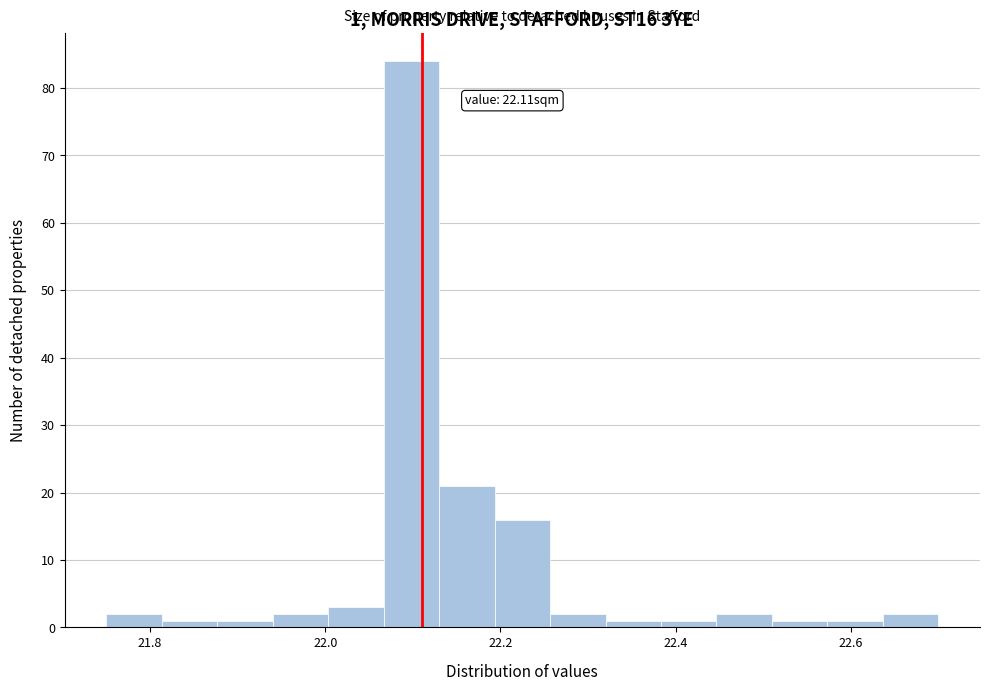

Read against the x-axis, roughly where is the centre of the tallest bar?

22.10